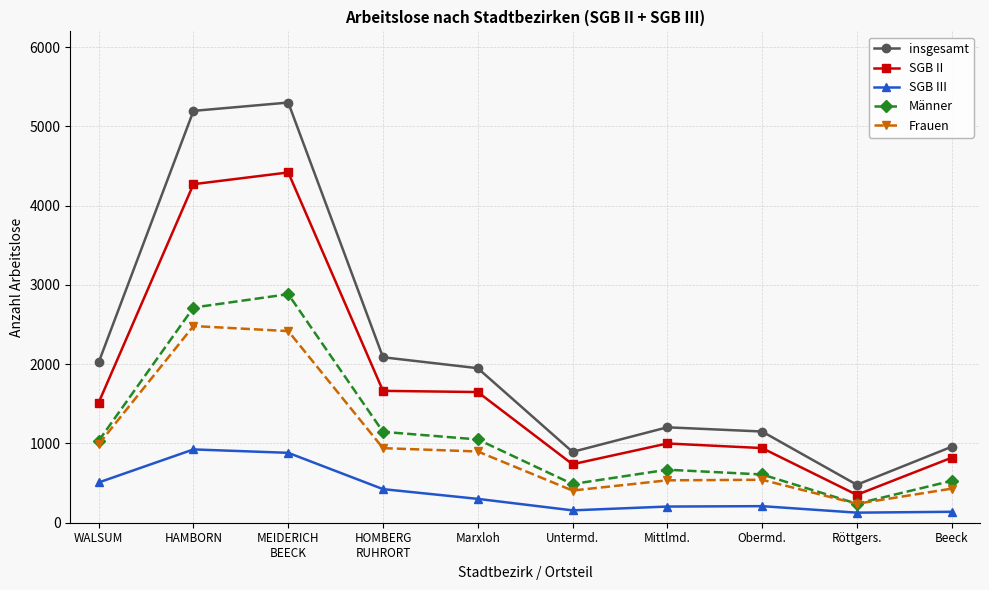

What is the difference between the highest and lowest values at Untermd.?

738